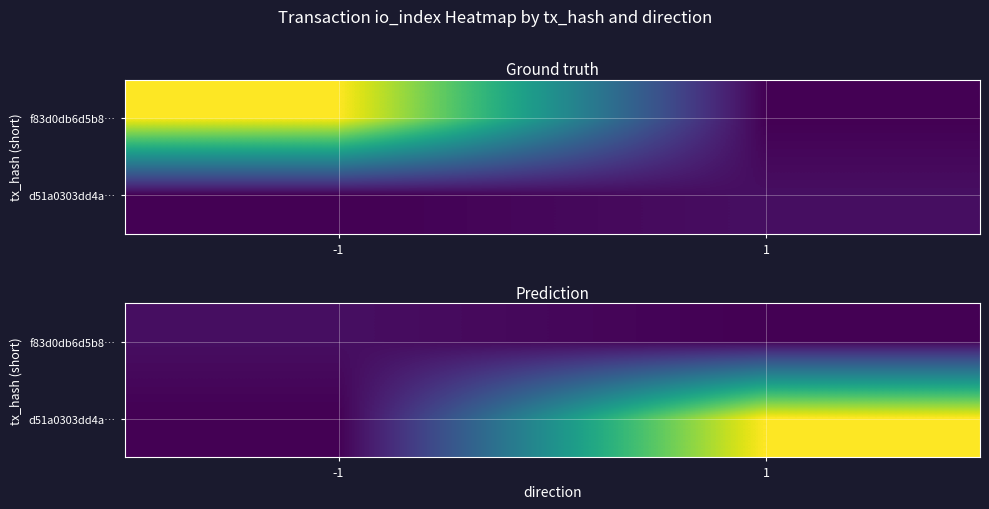

Is it true that f83d0db6d5b8… equals 0 at 1?

True